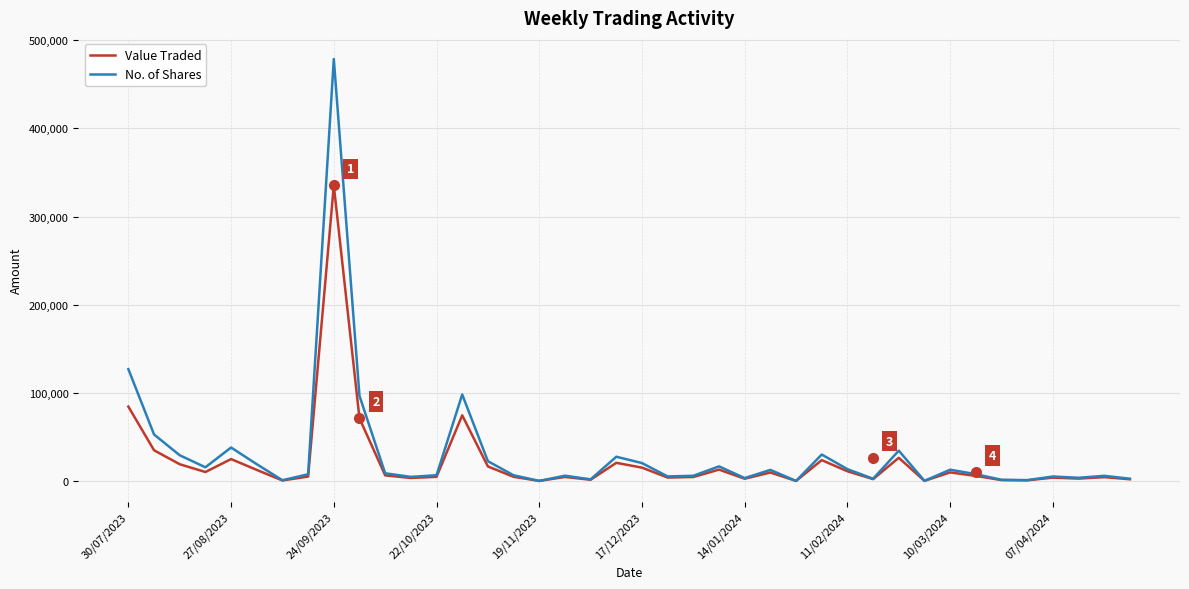

What is the smallest value displayed?

2